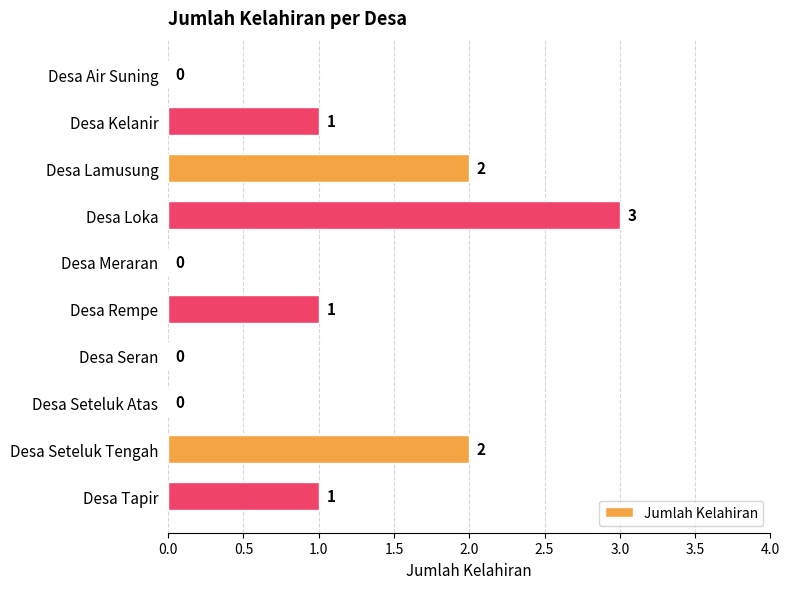

True or false: the data shows 1 at Desa Tapir.

True